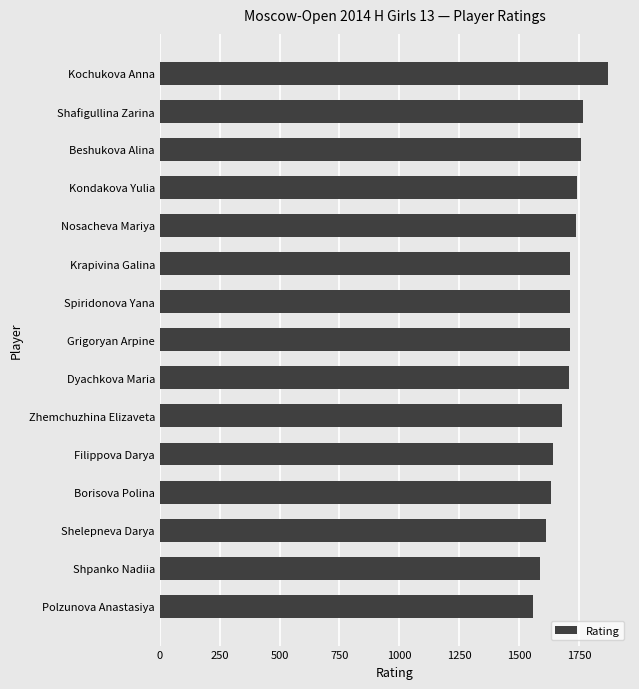

The chart shows a value of 1757 at Beshukova Alina. True or false?

True